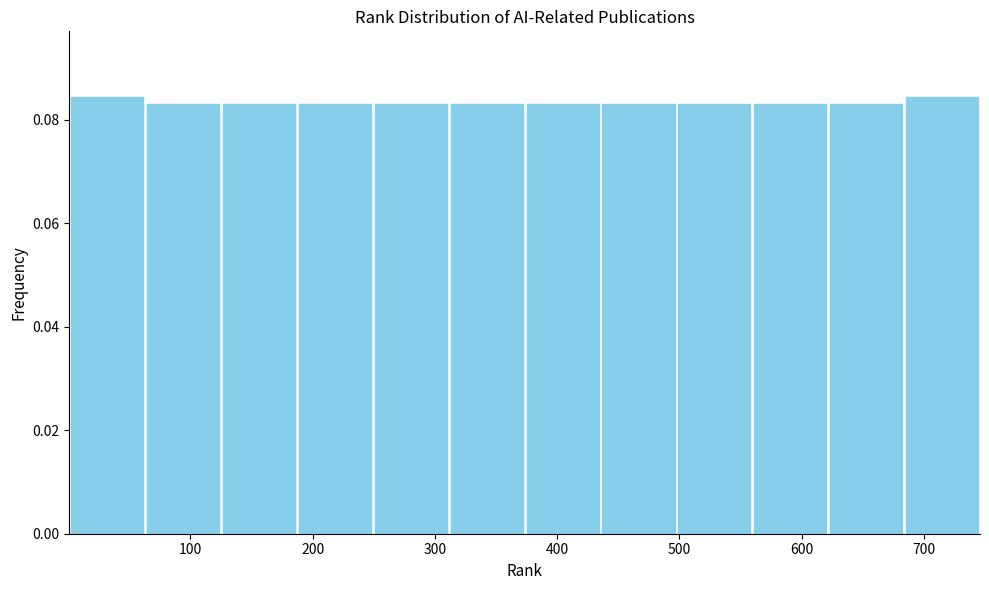

Reading left to right, list every bar in this chart as the range it spans on the x-axis followed by its height. Neither the bar edges nor the heights are printed on the chart, so give them approximately, as read against the axes.

0 to 60: 0.084
60 to 130: 0.084
130 to 190: 0.084
190 to 250: 0.084
250 to 310: 0.084
310 to 370: 0.084
370 to 440: 0.084
440 to 500: 0.084
500 to 560: 0.084
560 to 620: 0.084
620 to 680: 0.084
680 to 750: 0.084